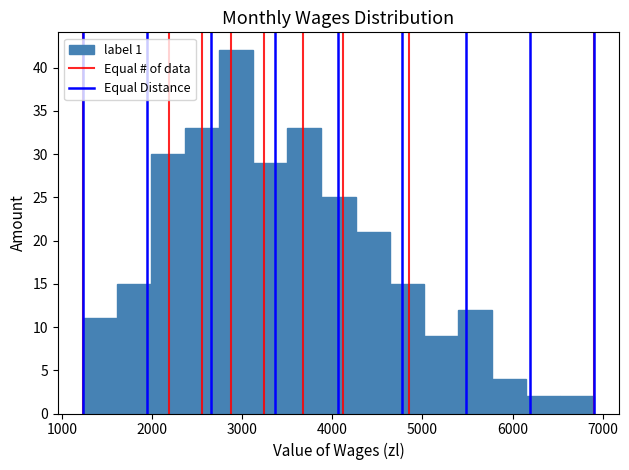

Read against the x-axis, roughly where is the centre of the tallest bar?

2900